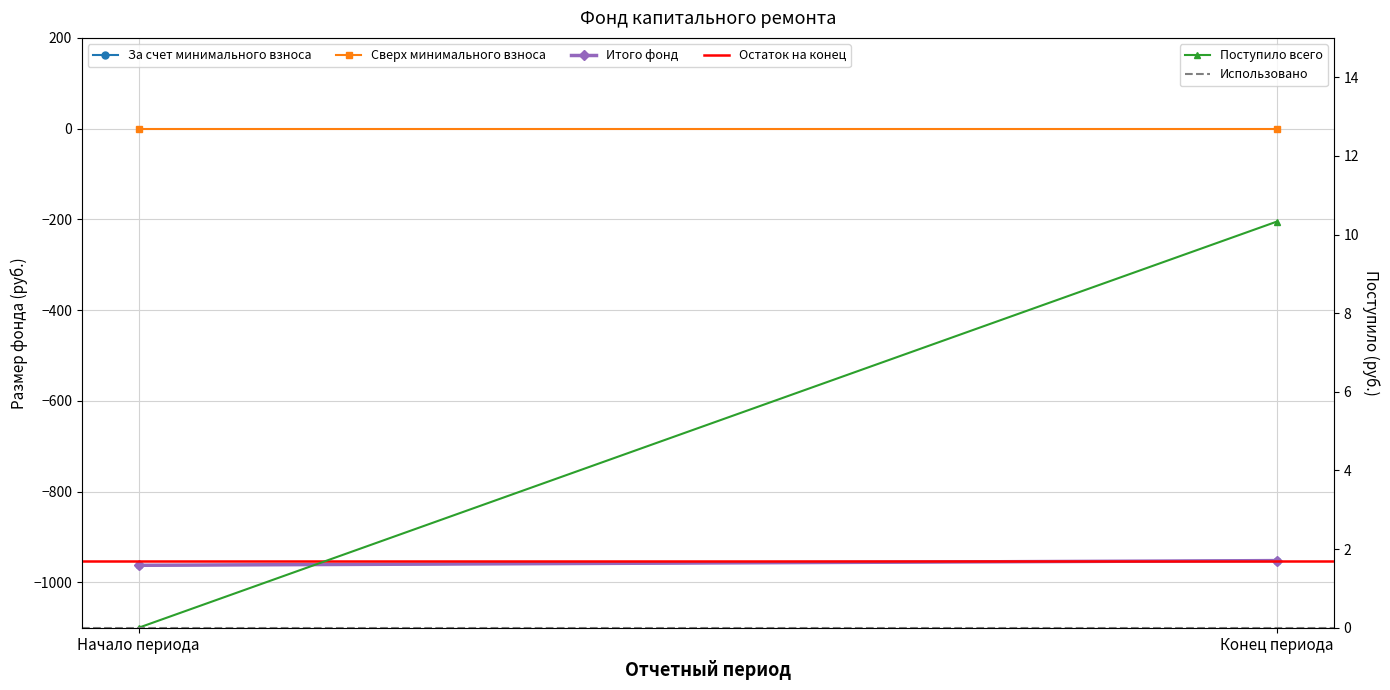

Which has a higher value, Начало периода or Конец периода?

Конец периода